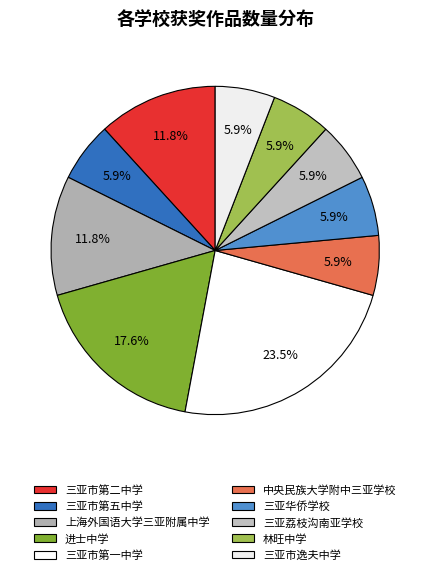

To the nearest percent, what portion does 三亚荔枝沟南亚学校 represent?

6%